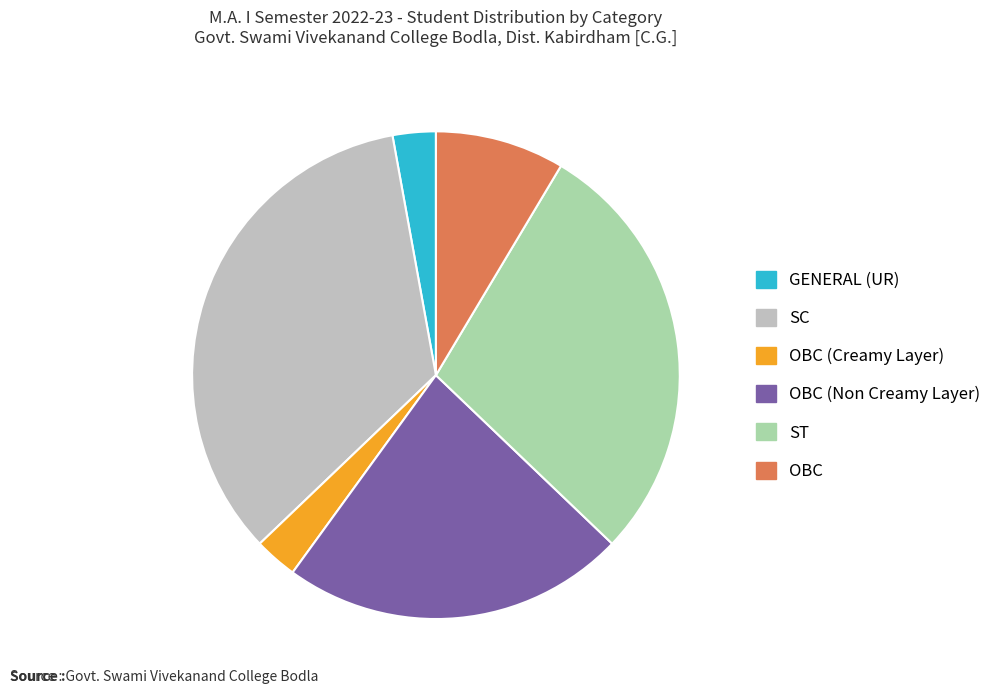

Which slice is the largest?

SC